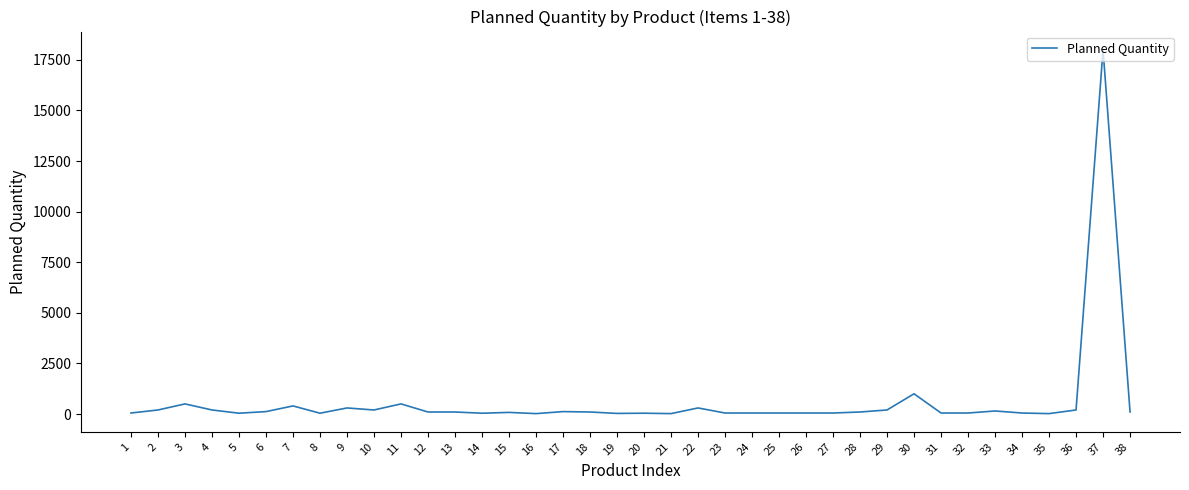

What is the difference between the maximum and minimum values?

17980